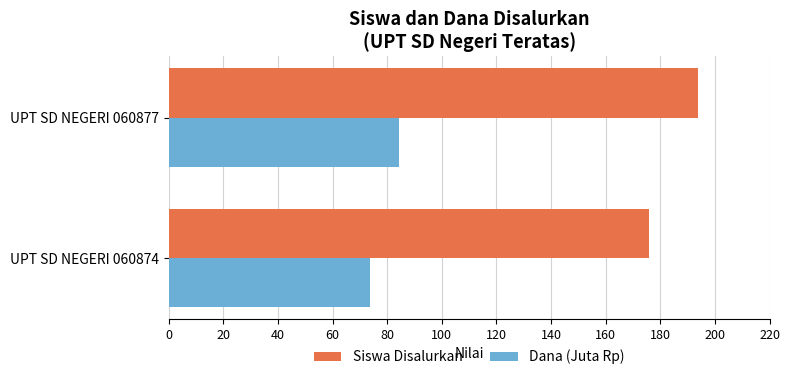

What are all the series names shown in the legend?

Siswa Disalurkan, Dana (Juta Rp)